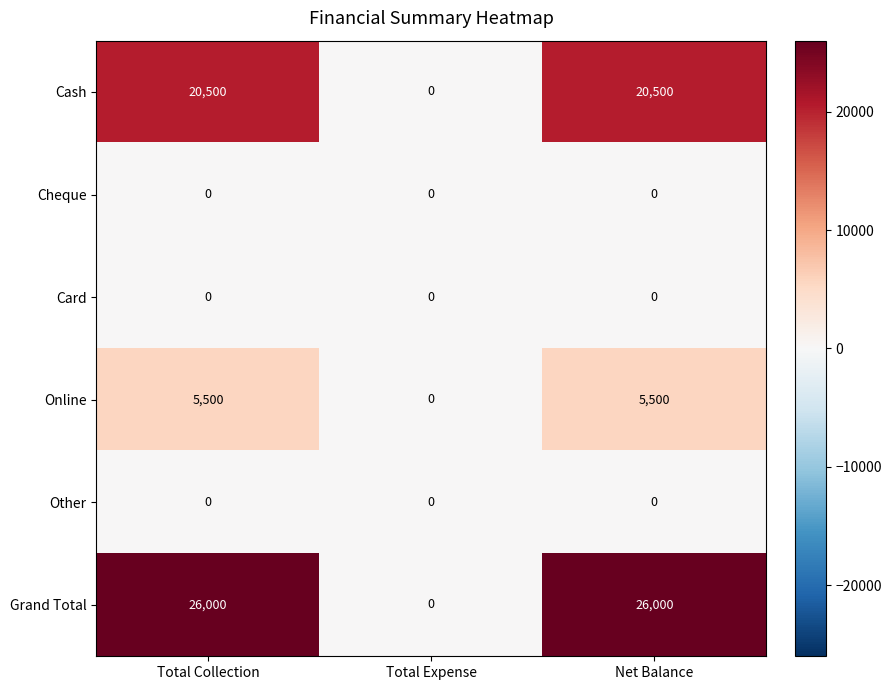

Which series has the largest range (max minus min)?

Grand Total